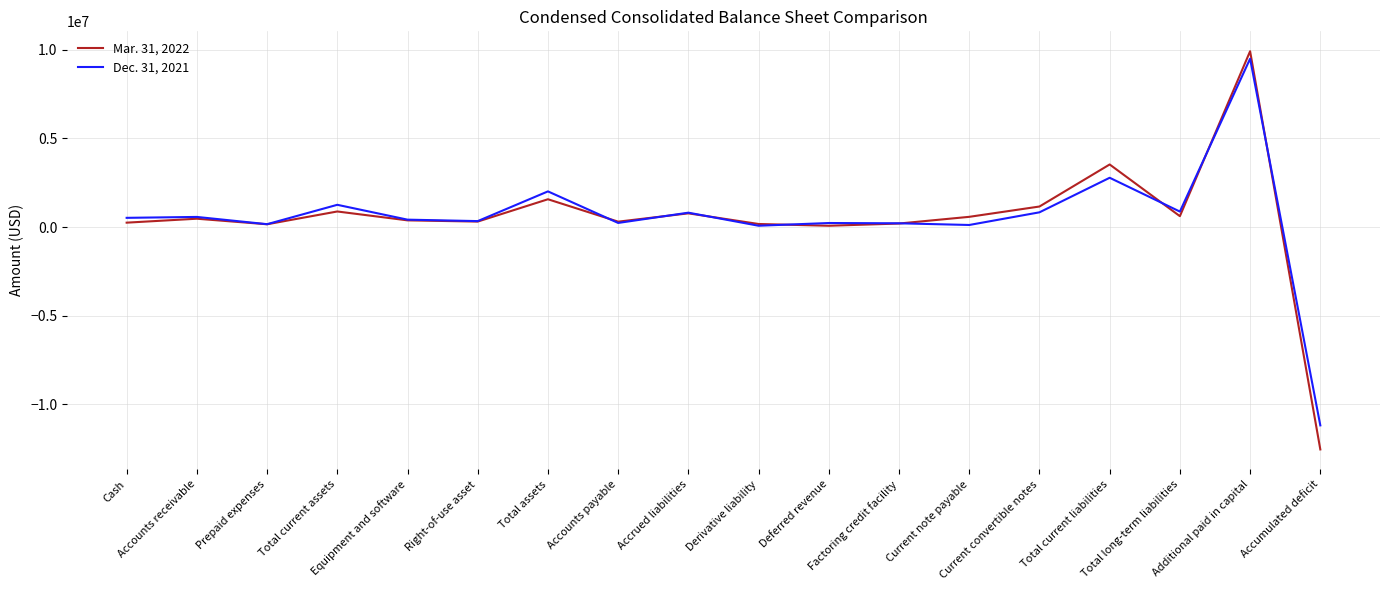

List the series in order of their overall mean, highest first.

Dec. 31, 2021, Mar. 31, 2022